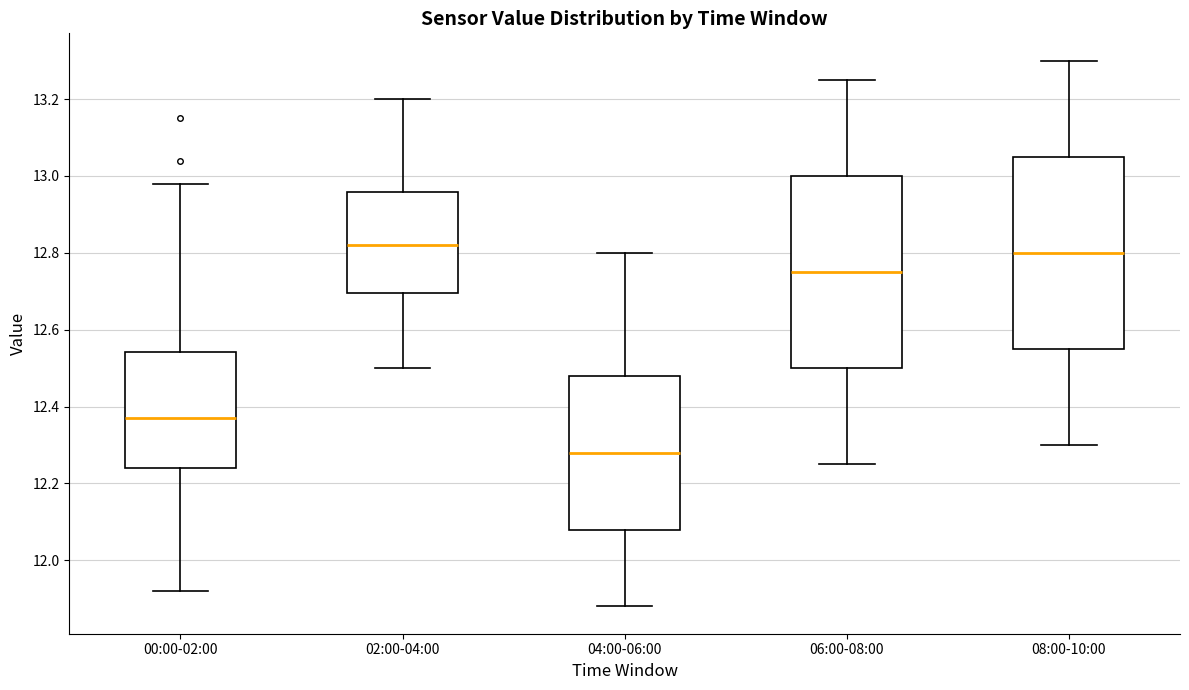

Which box's median line is the lowest?

04:00-06:00